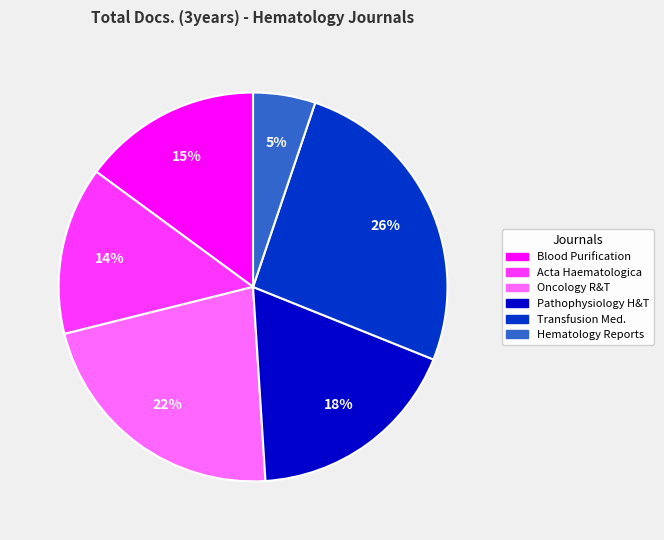

Does any single category account for the majority?

No